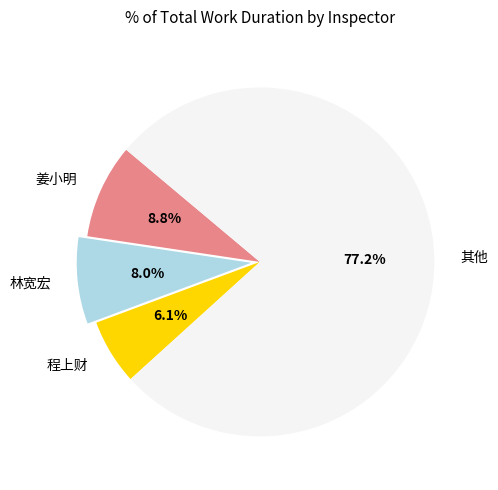

How many segments does this pie chart have?

4